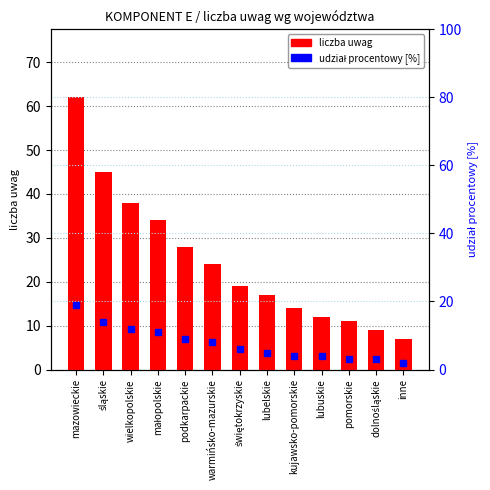

Which category has the highest value in the udział procentowy [%] series?

mazowieckie